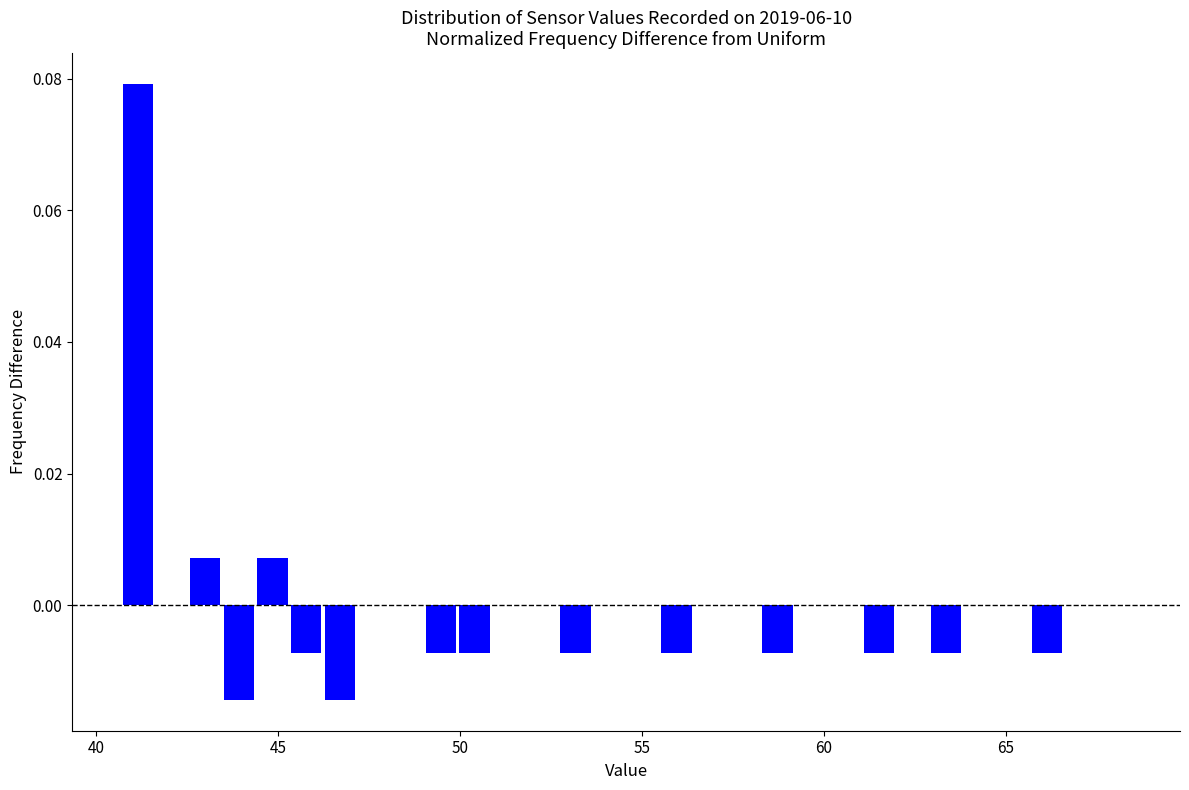

Read against the x-axis, roughly where is the centre of the tallest bar?

41.0